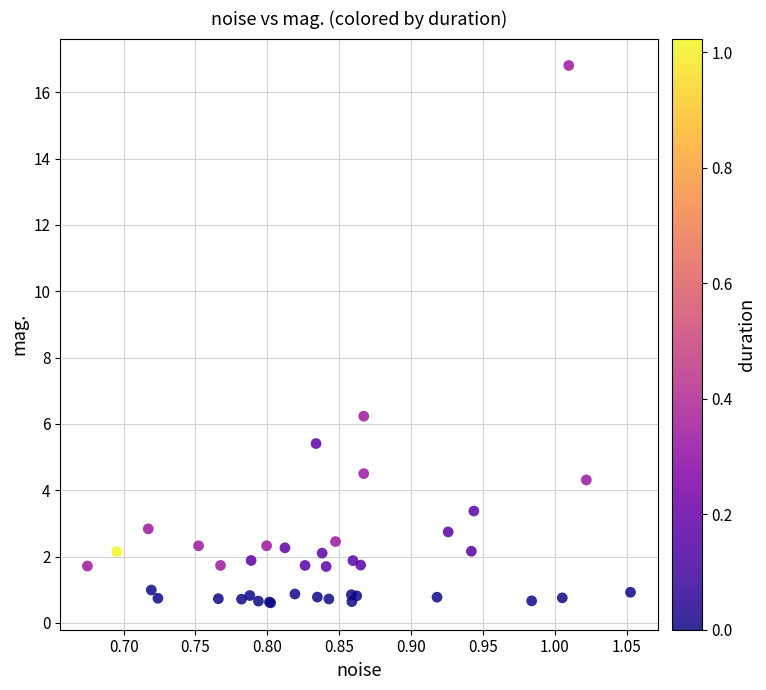

What Y value in the scatter plot is closest to 8?

6.2